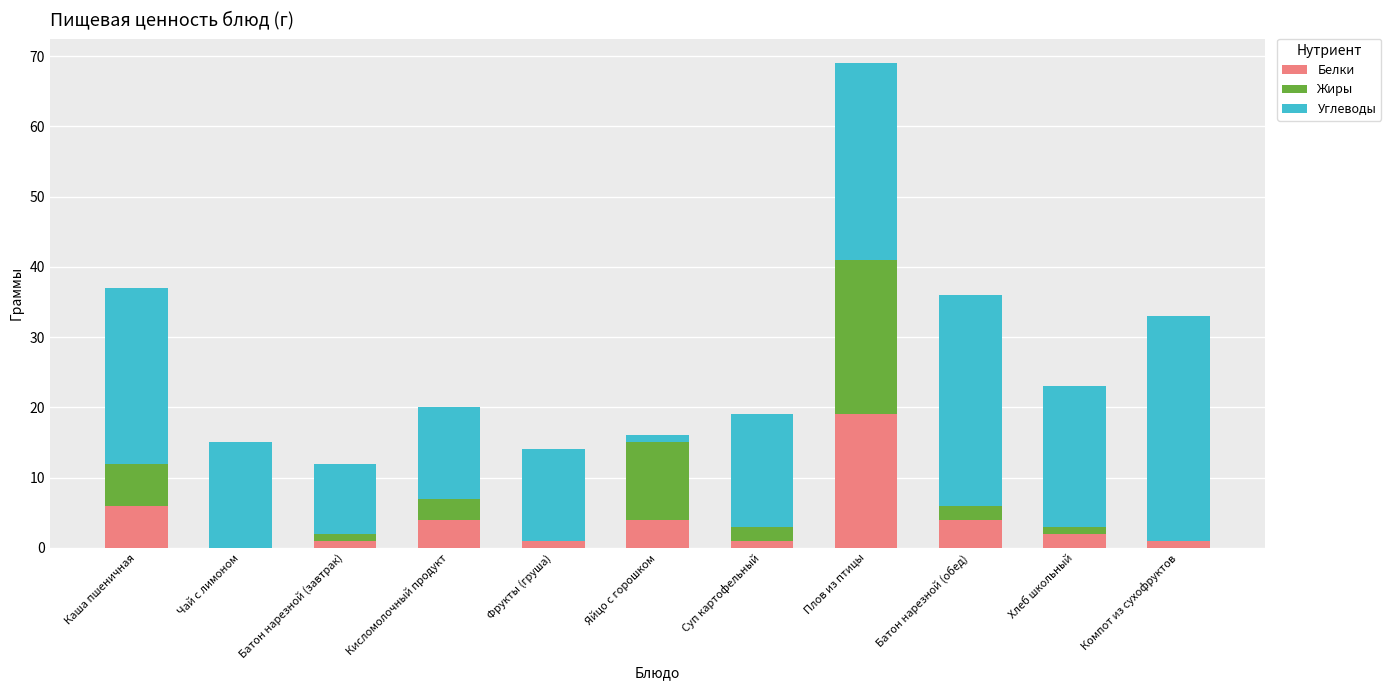

What are all the series names shown in the legend?

Белки, Жиры, Углеводы